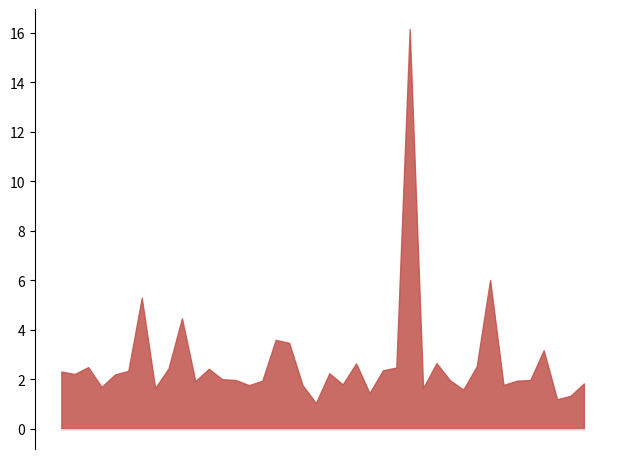

What is the difference between the maximum and minimum values?

15.1